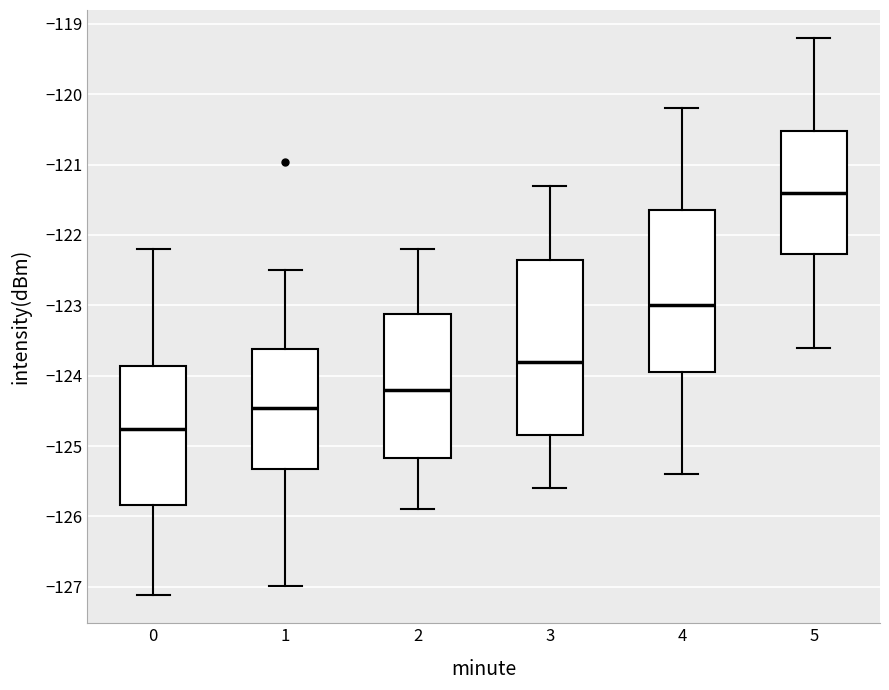

Reading left to right, read every box against the y-axis: the position of its median line, the range the box covers, and the ends of its whiskers. The values are not printed on the chart, so give them approximately, as read against the axis.

0: median -124.8, box -125.8 to -123.9, whiskers -127.1 to -122.2
1: median -124.5, box -125.3 to -123.6, whiskers -127.0 to -122.5
2: median -124.2, box -125.2 to -123.1, whiskers -125.9 to -122.2
3: median -123.8, box -124.9 to -122.4, whiskers -125.6 to -121.3
4: median -123.0, box -124.0 to -121.7, whiskers -125.4 to -120.2
5: median -121.4, box -122.3 to -120.5, whiskers -123.6 to -119.2